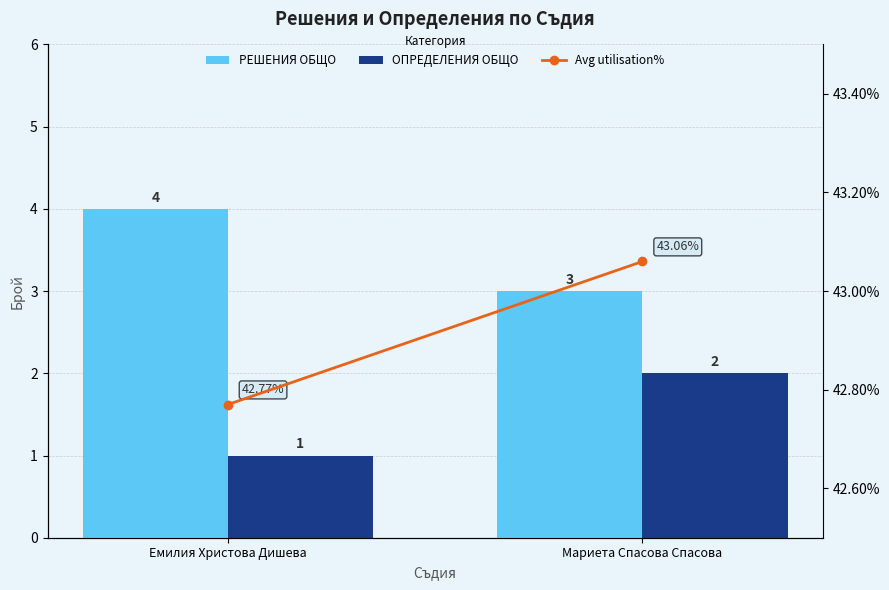

Rank the series by their maximum value, from lowest to highest.

ОПРЕДЕЛЕНИЯ ОБЩО, РЕШЕНИЯ ОБЩО, Avg utilisation%